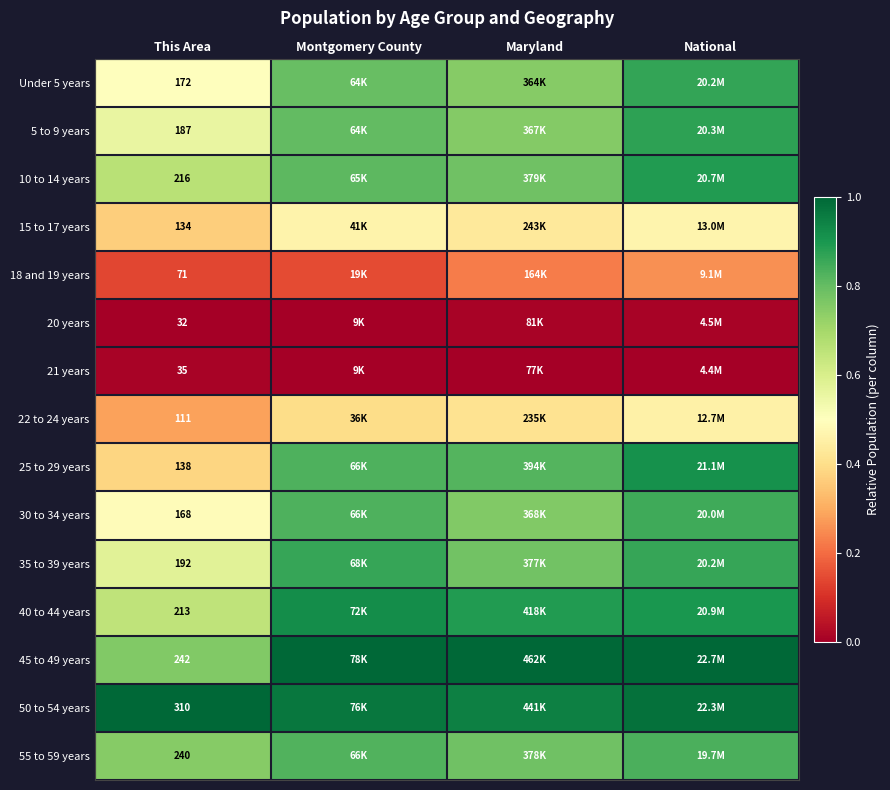

At how many categories does at least one series exceed 0?

4